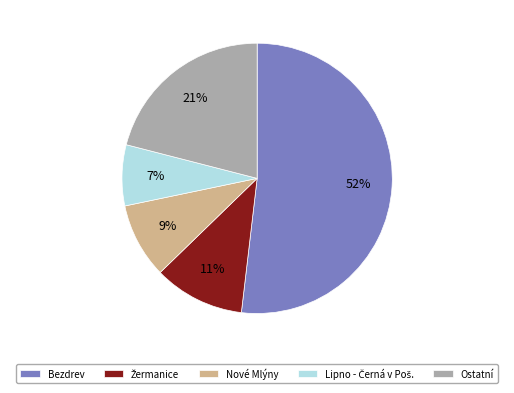

Which category has the biggest portion of the pie?

Bezdrev